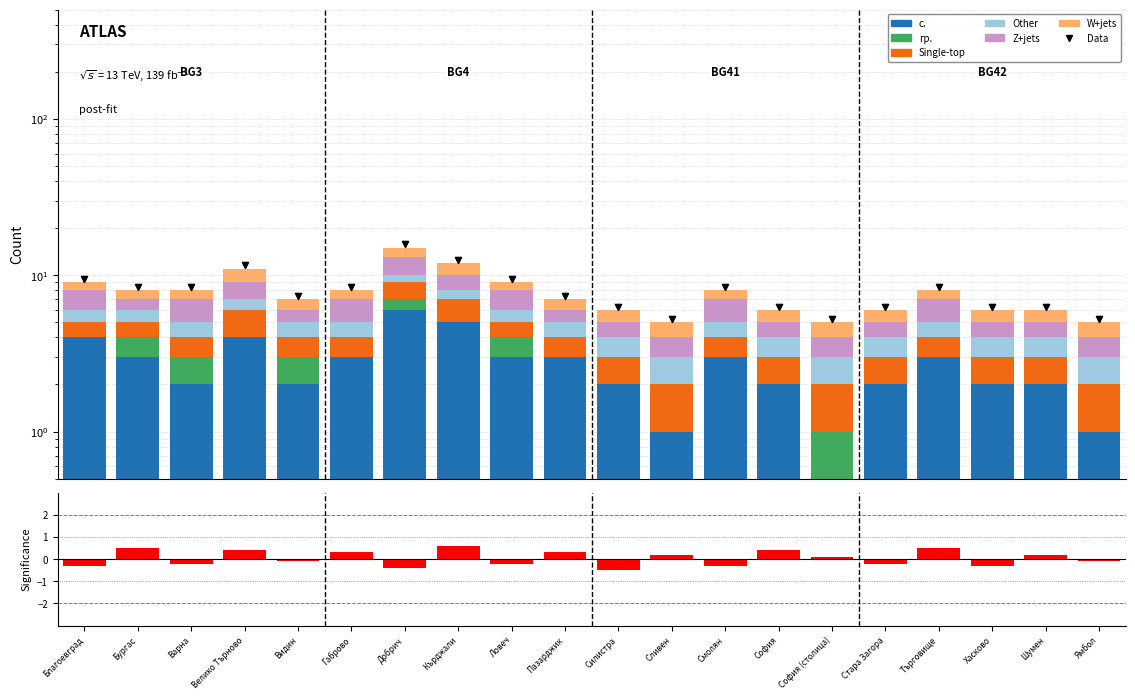

At which category is the sum across all series the highest?

Добрич